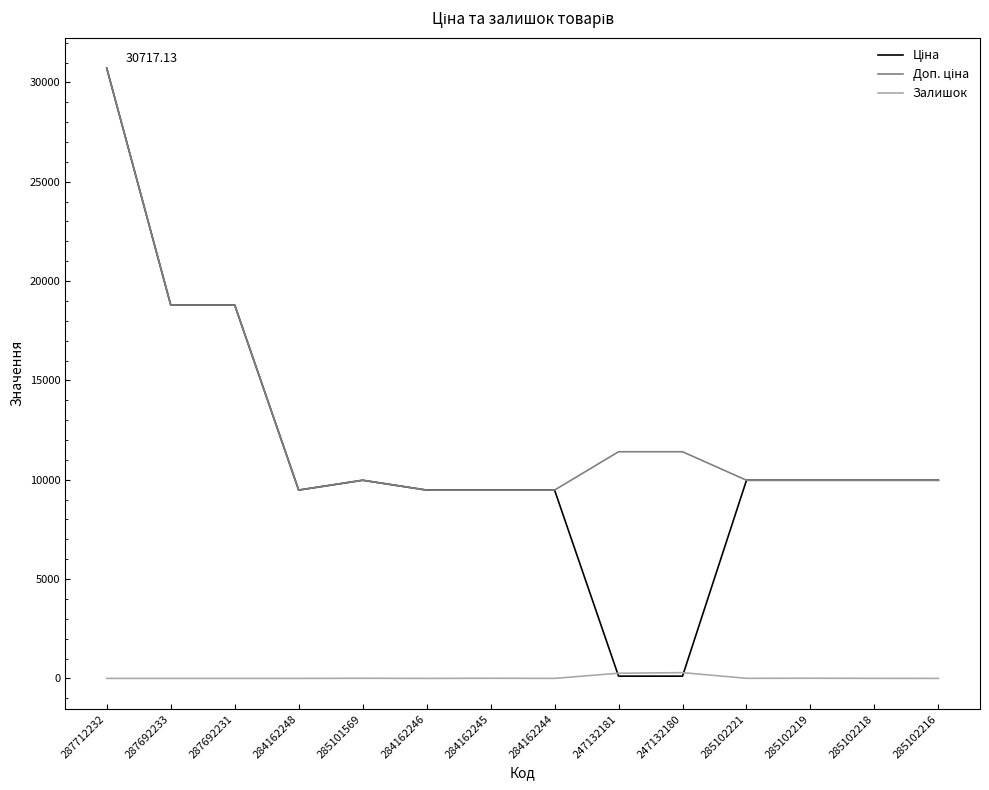

At which category is the sum across all series the highest?

287712232